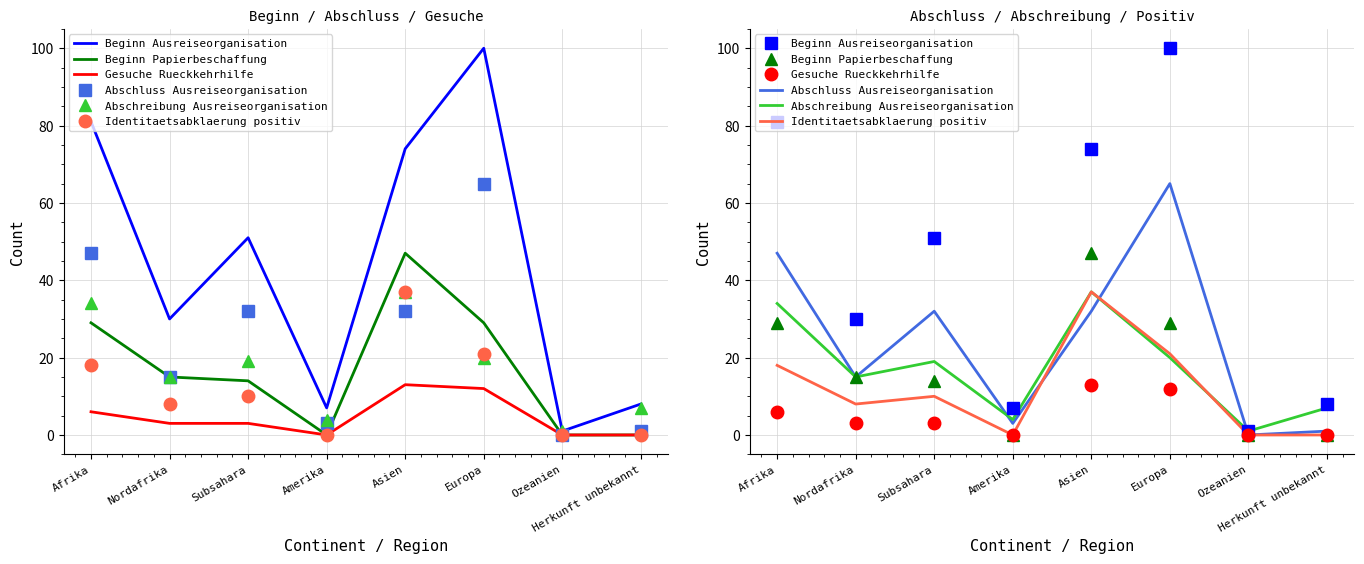

True or false: Abschluss Ausreiseorganisation and Abschreibung Ausreiseorganisation cross at least once.

True